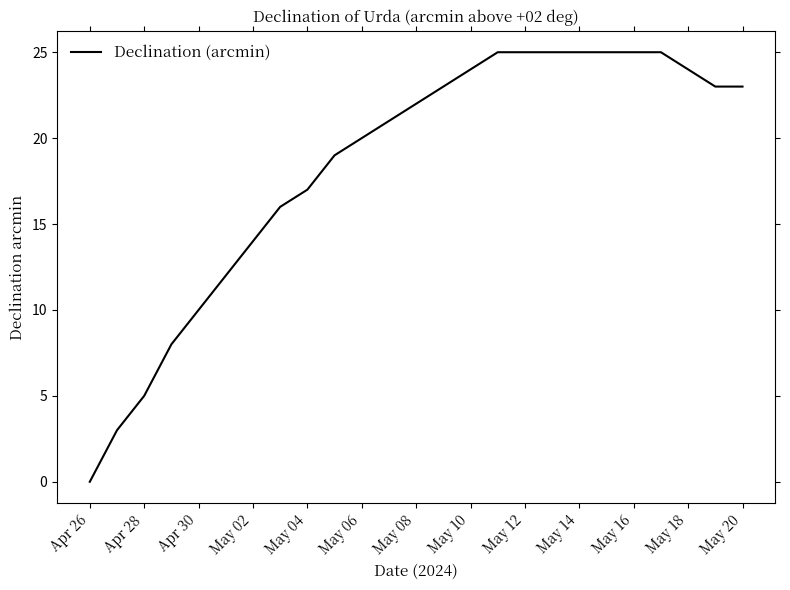

What is the difference between the maximum and minimum values?

25